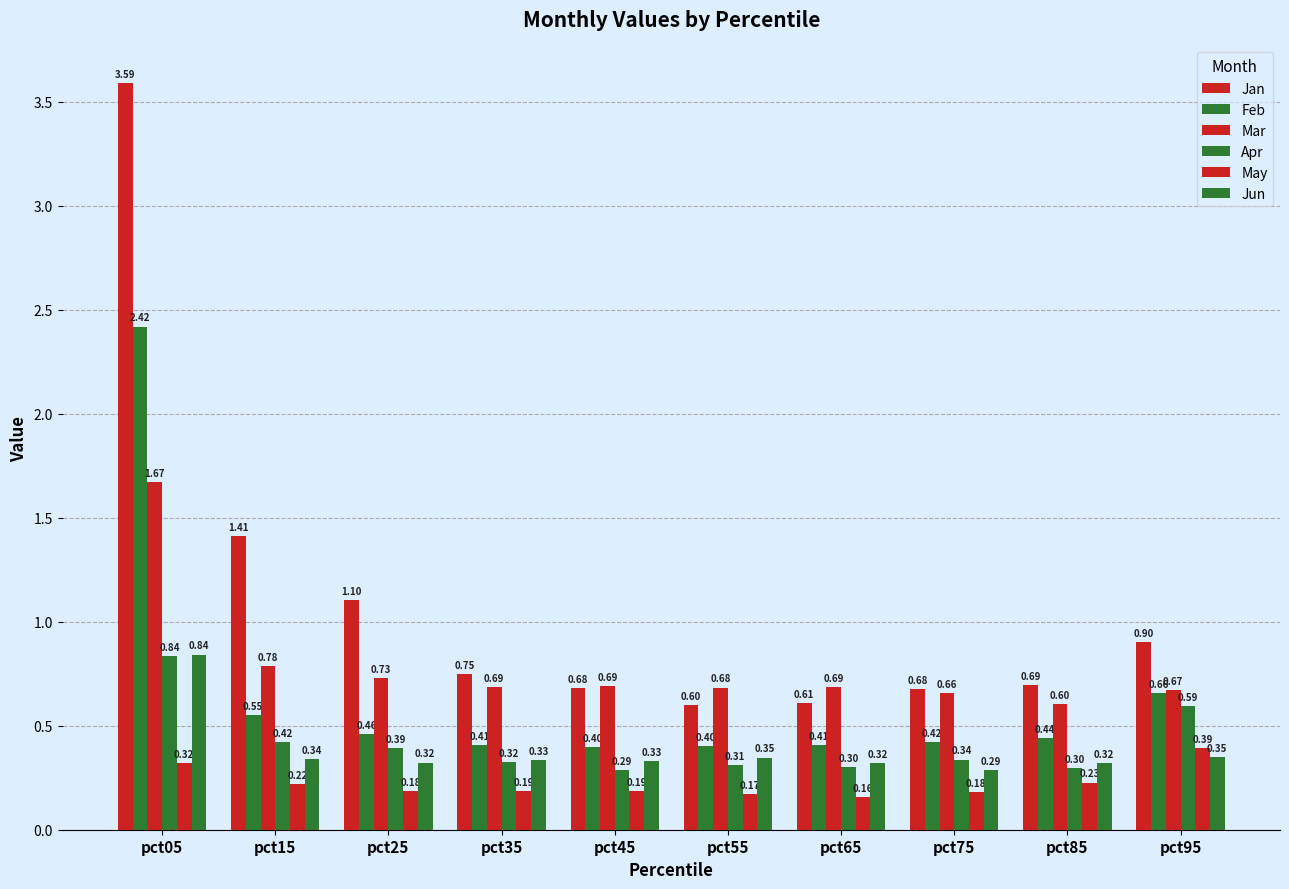

Rank the series at pct25 from lowest to highest value.

May, Jun, Apr, Feb, Mar, Jan